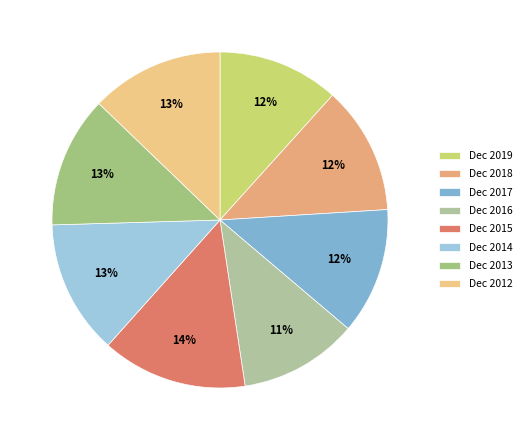

Is there a majority slice in this chart?

No